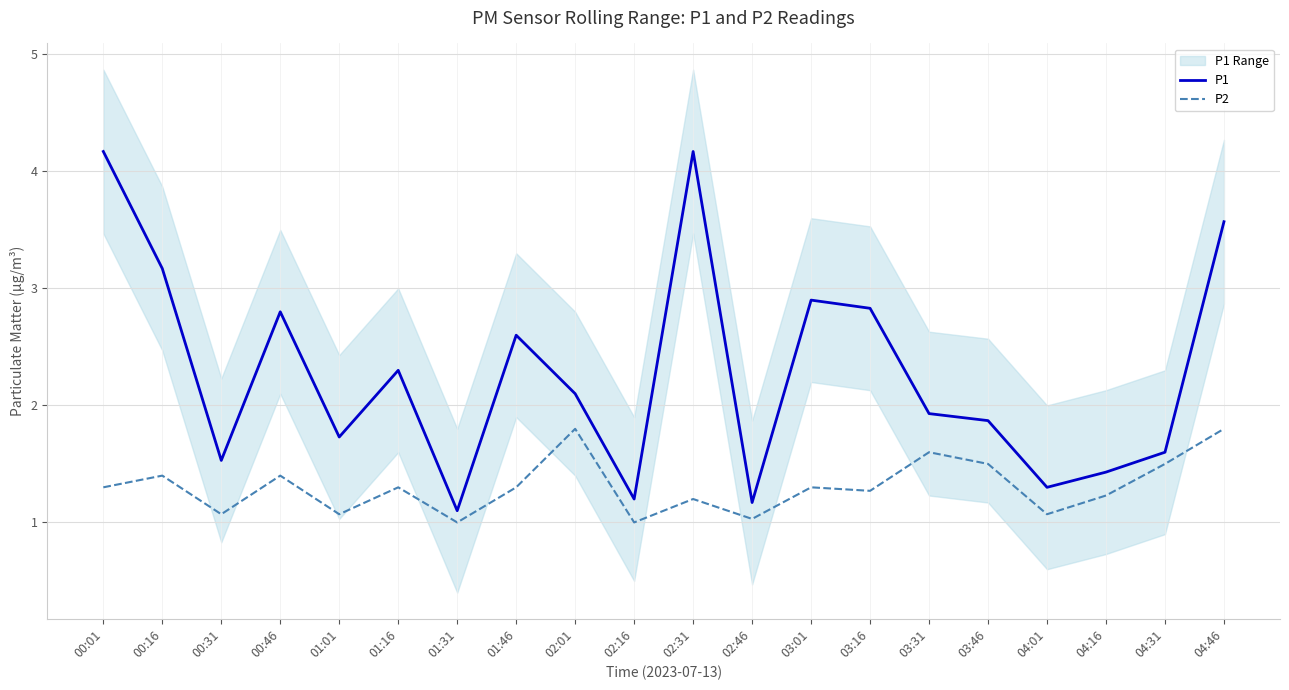

In P2, how many points are lower than both neighbors (excluding endpoints)?

7